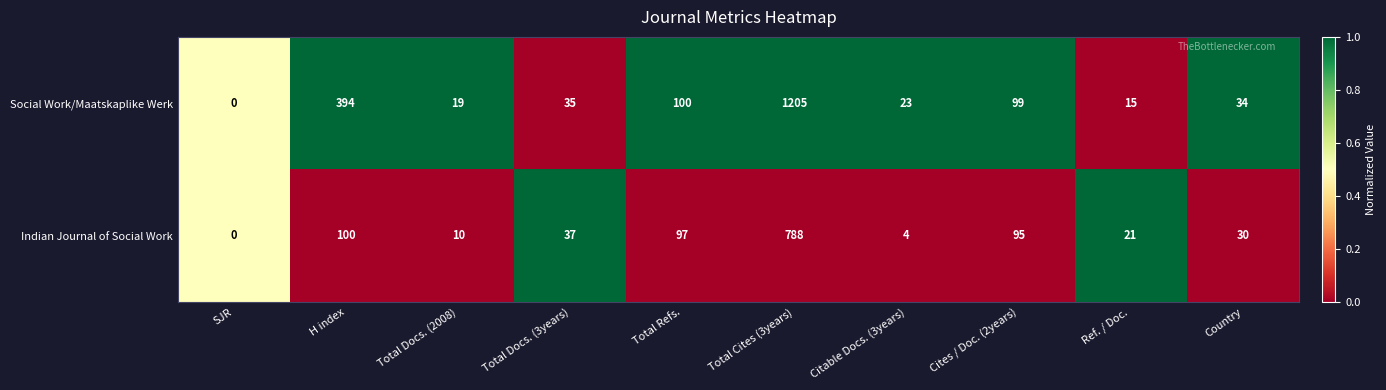

The Social Work/Maatskaplike Werk series shows -492 at SJR. True or false?

False